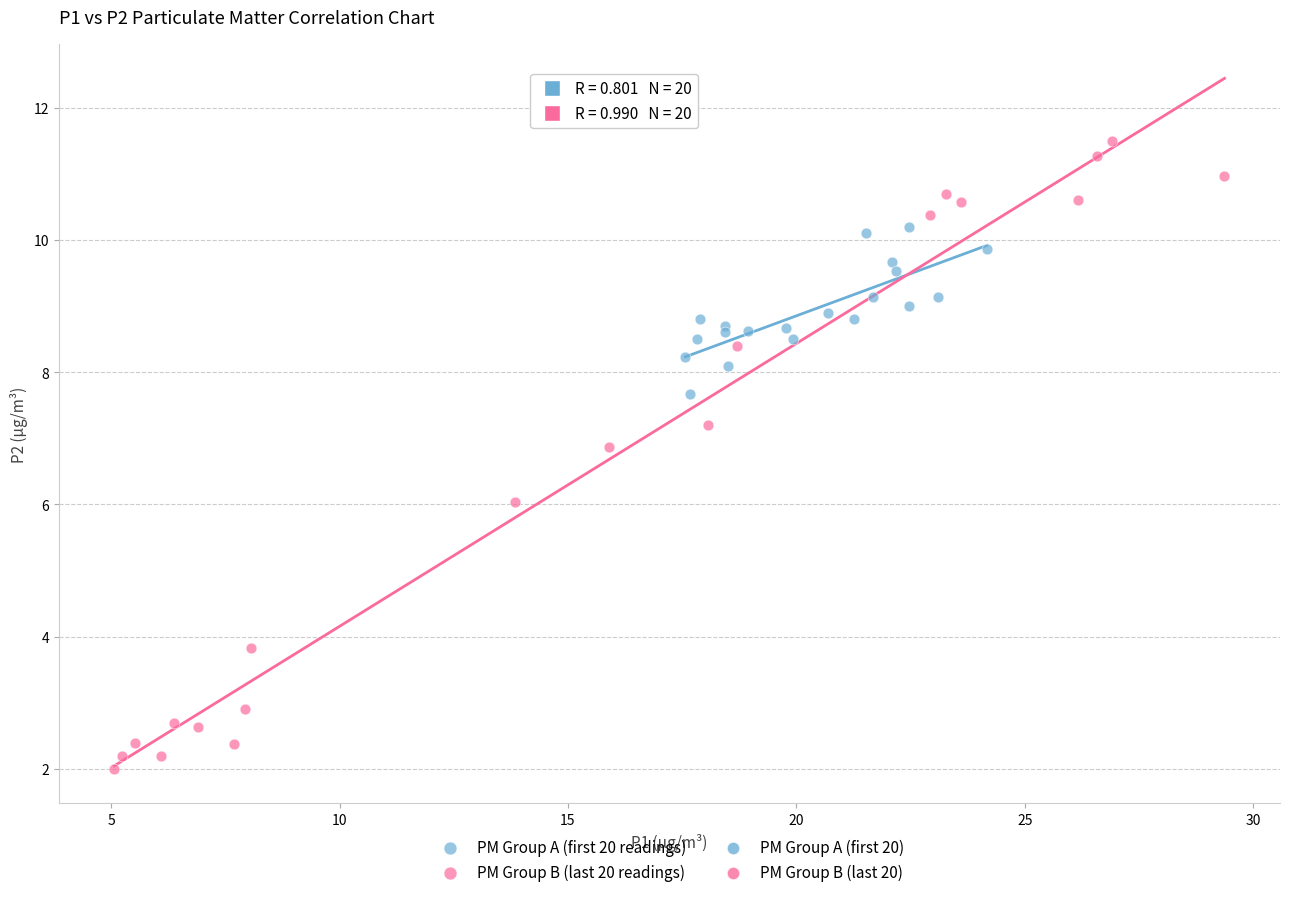

Which series contains the highest Y value?

PM Group B (last 20 readings)